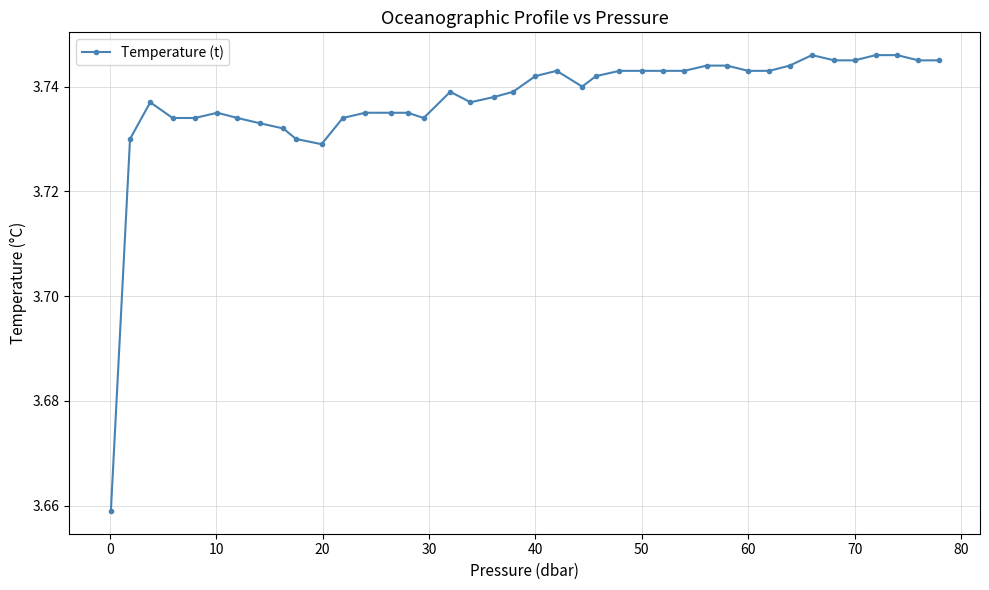

Count the values in the range 3 to 4.

40